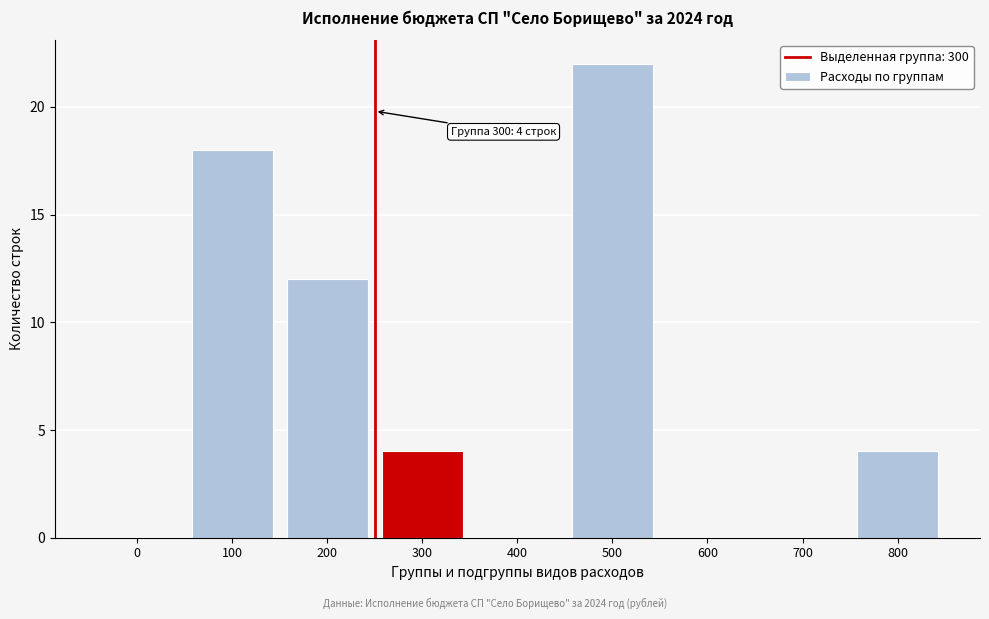

Reading left to right, transcribe all the data shown in this chart.

0=0	100=18	200=12	300=4	400=0	500=22	600=0	700=0	800=4